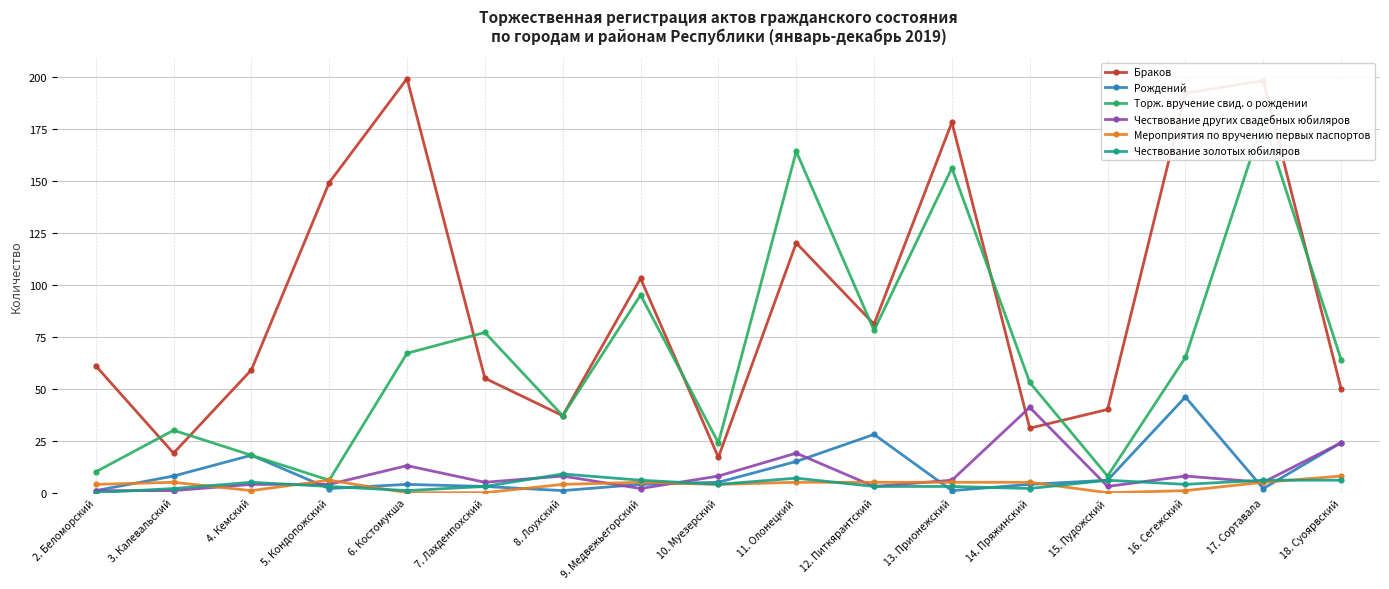

Which series changed the most between 2. Беломорский and 14. Пряжинский?

Торж. вручение свид. о рождении